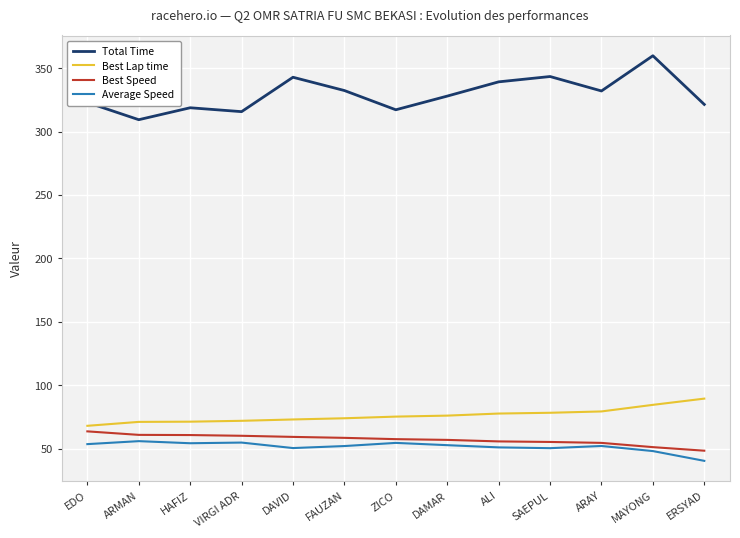

What is the total value across all series at FAUZAN?

516.7